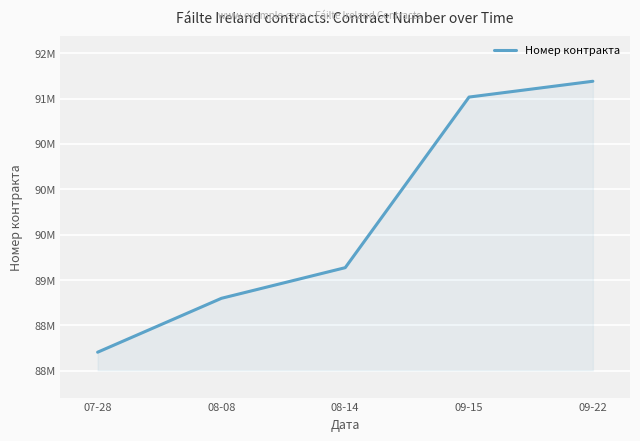

Which category has the highest value across all series?

09-22